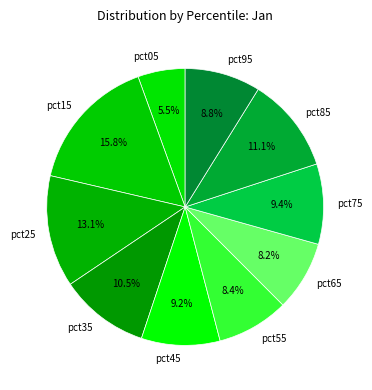

True or false: pct35 accounts for 3% of the total.

False